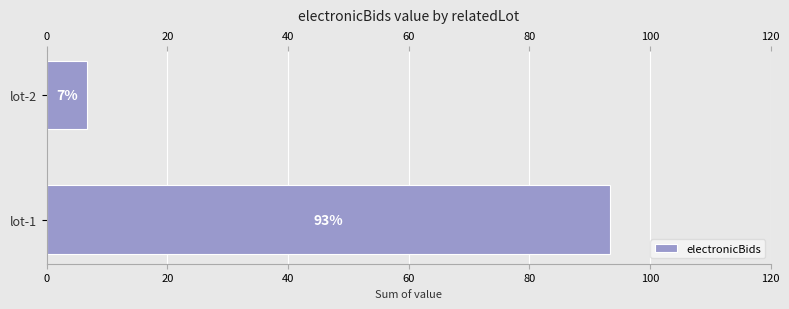

How many categories are shown in the chart?

2